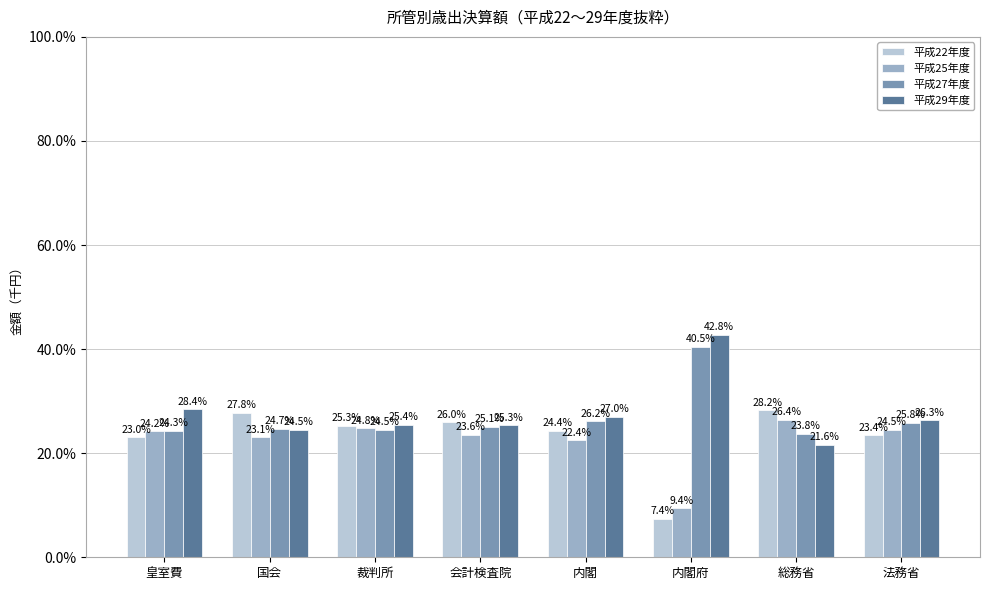

Which series changed the most between 皇室費 and 国会?

平成22年度